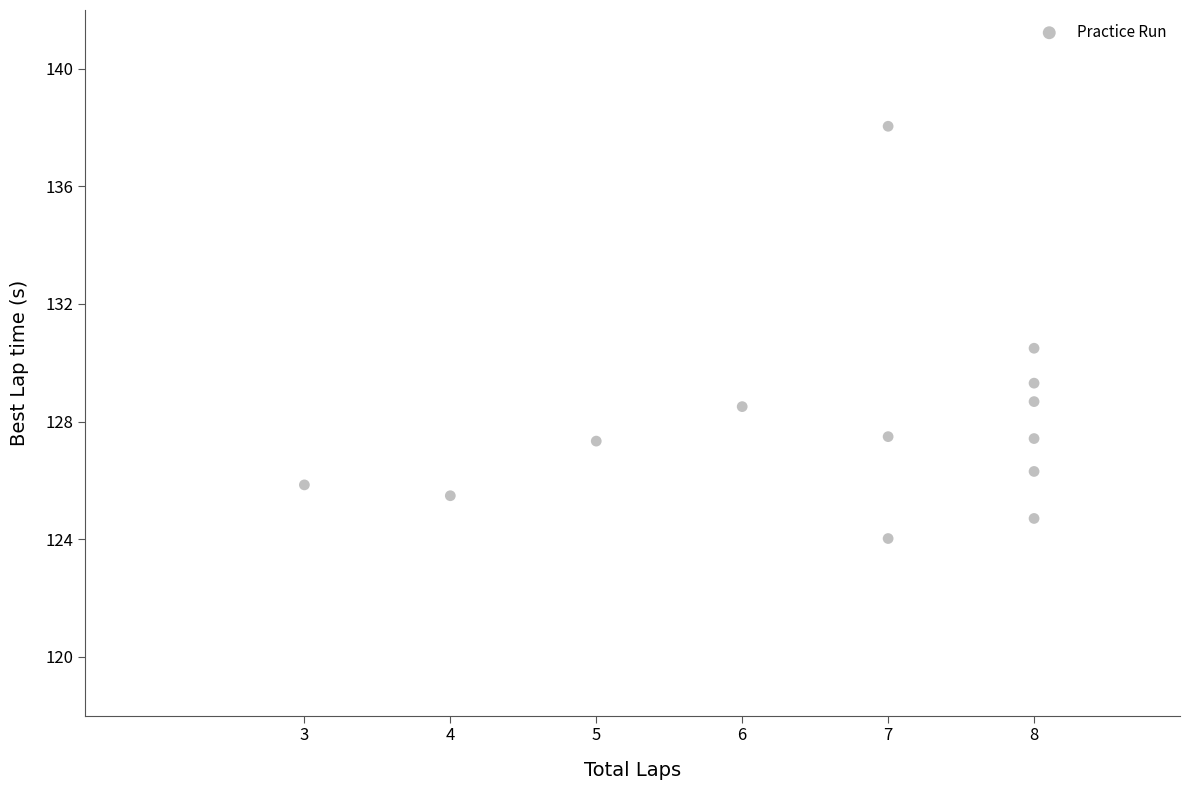

What is the range of Y values (max minus min)?

14.0